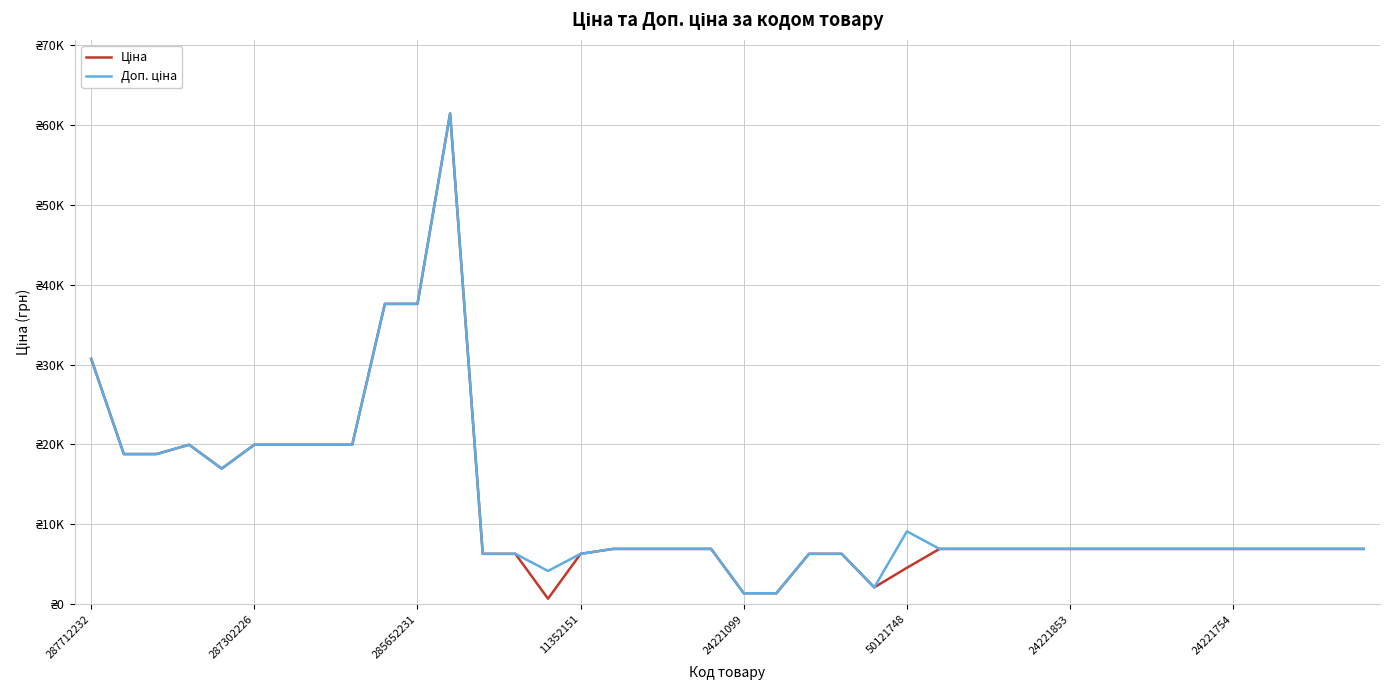

What is the minimum value for Доп. ціна?

1375.0